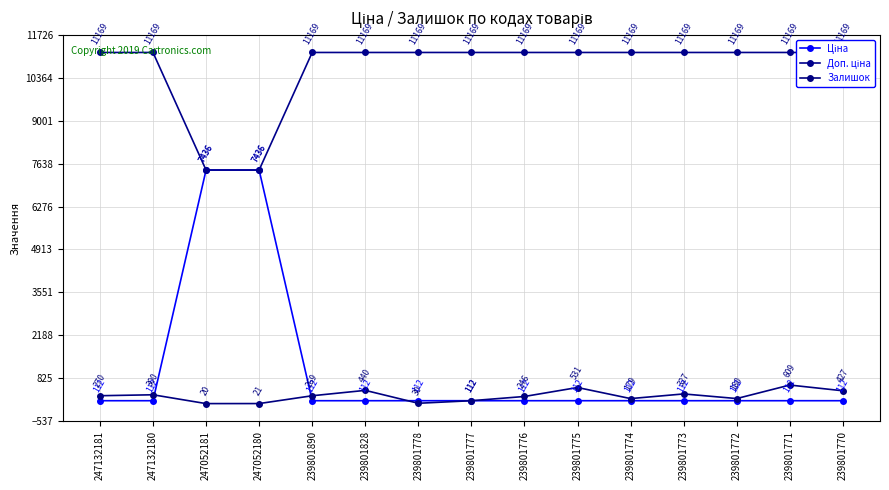

What is the value of the Залишок point at the 7th from the left?

30.0